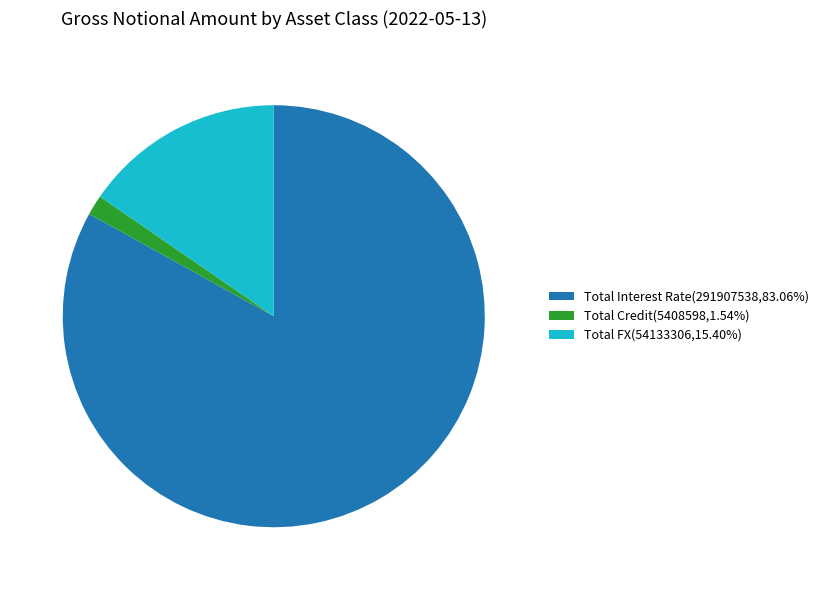

Does Total Interest Rate(291907538,83.06%) account for over 50% of the chart?

Yes